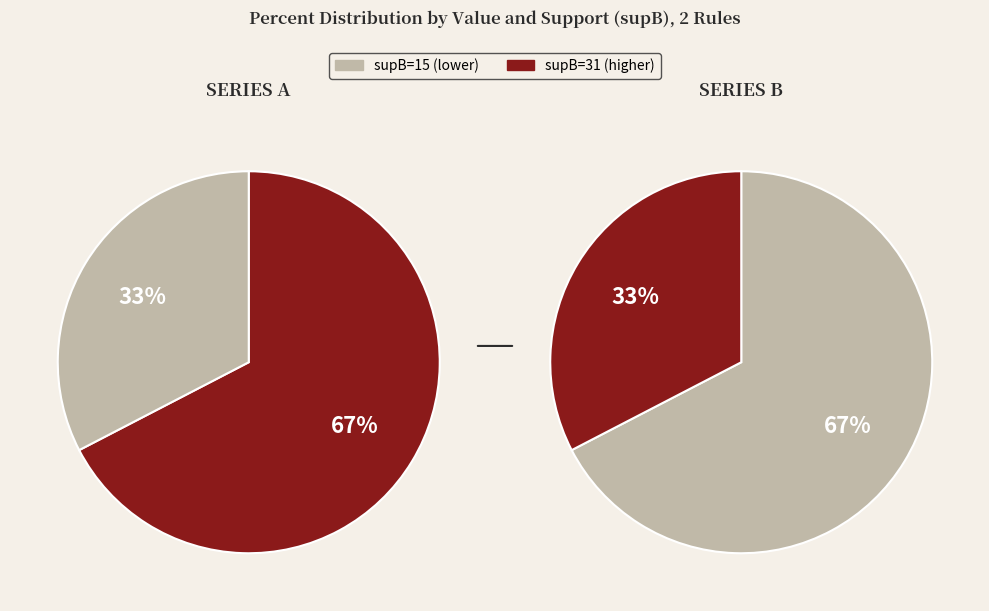

Is it true that supB=15 is 27% of the pie?

False